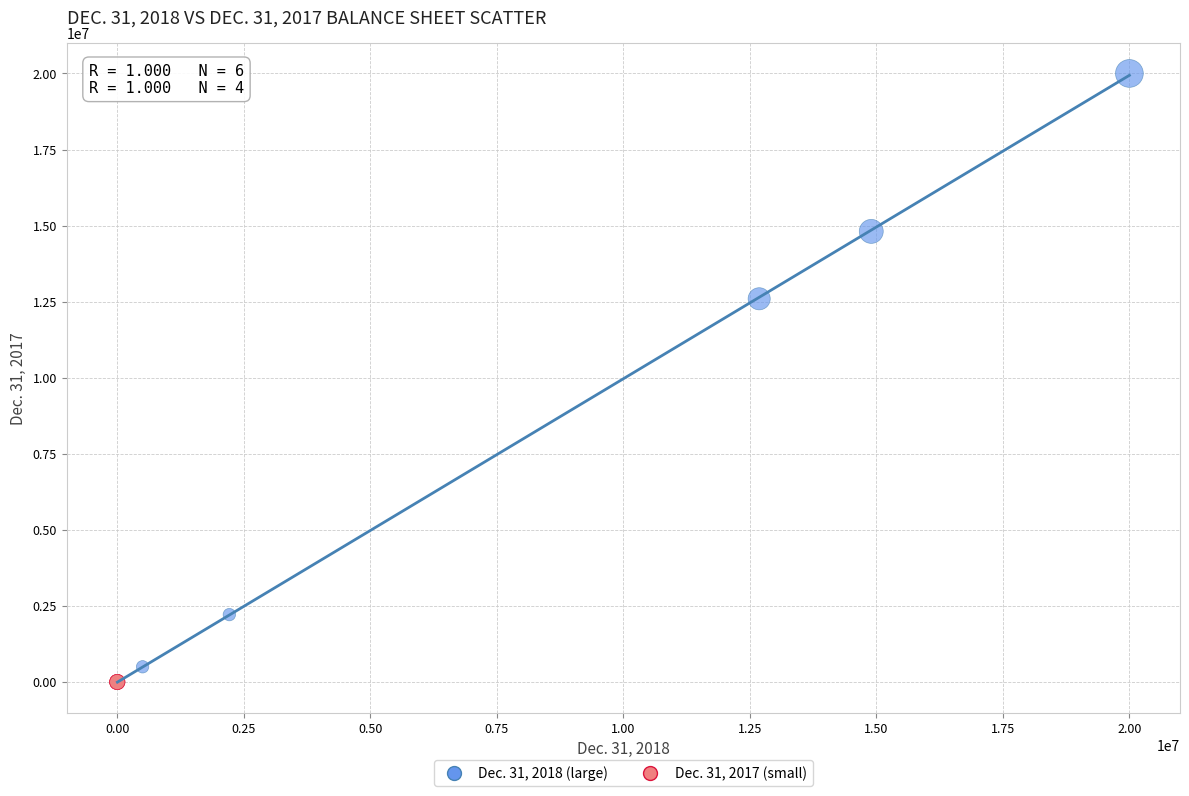

Which series has the largest Y range (max minus min)?

Dec. 31, 2018 (large)